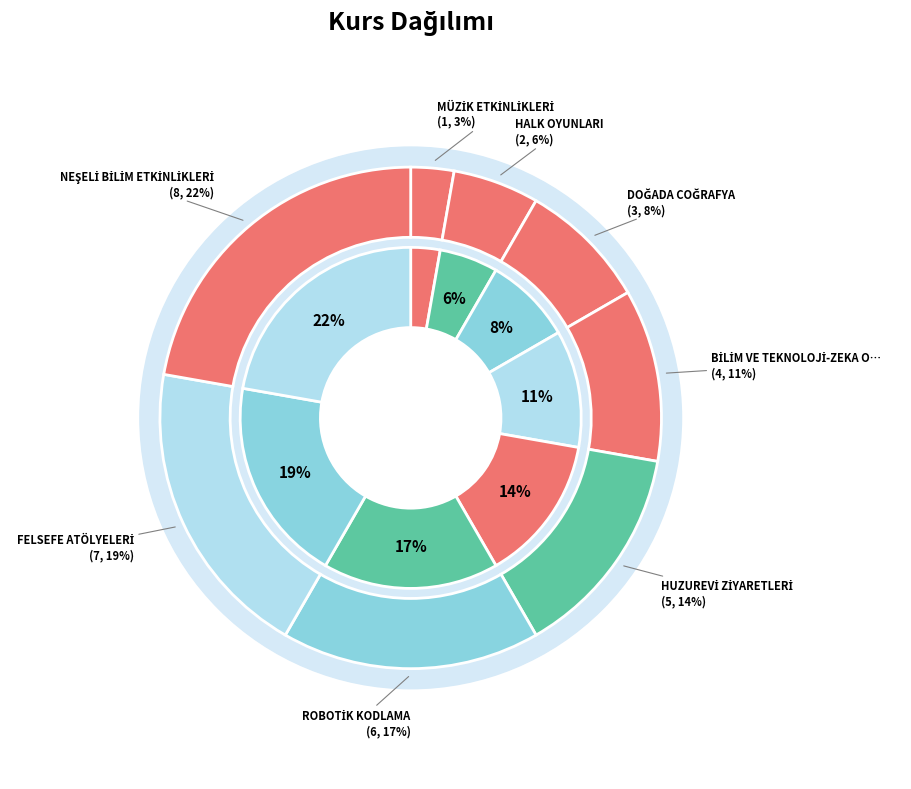

How many slices are in this pie chart?

8